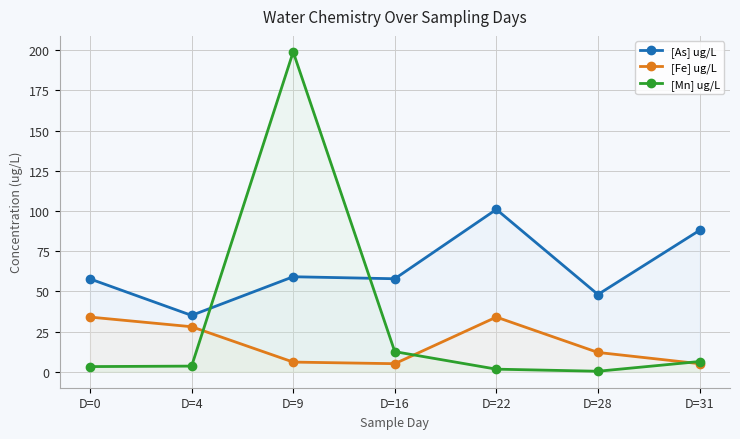

Count the number of categories in the chart.

7